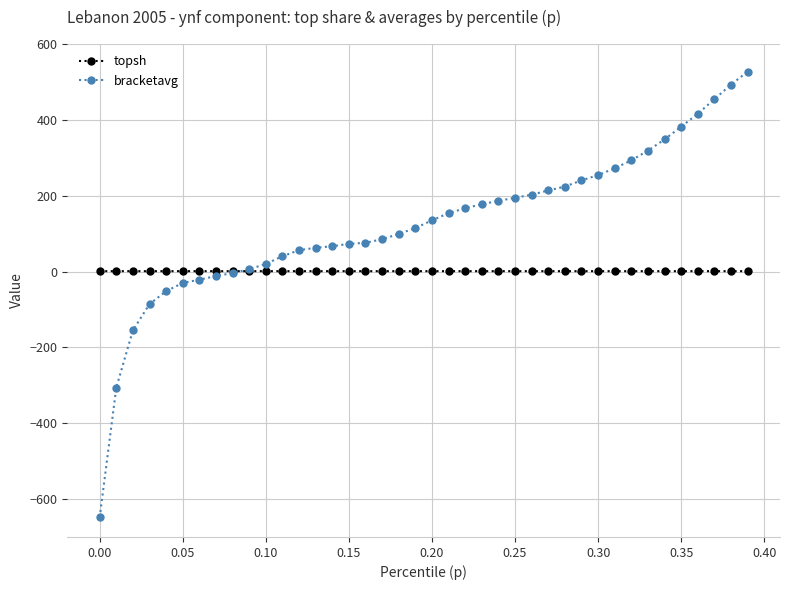

How many lines are shown in the chart?

2